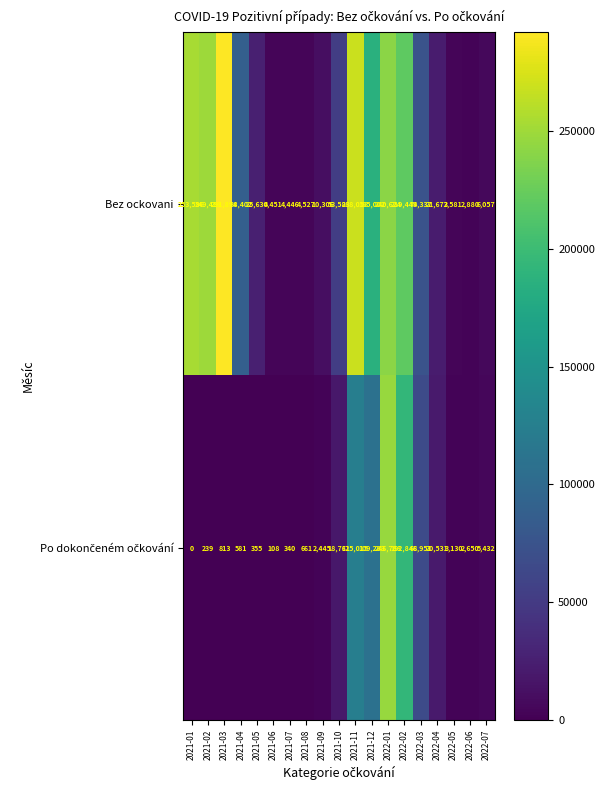

The Bez ockovani series shows 7516 at 2021-07. True or false?

False